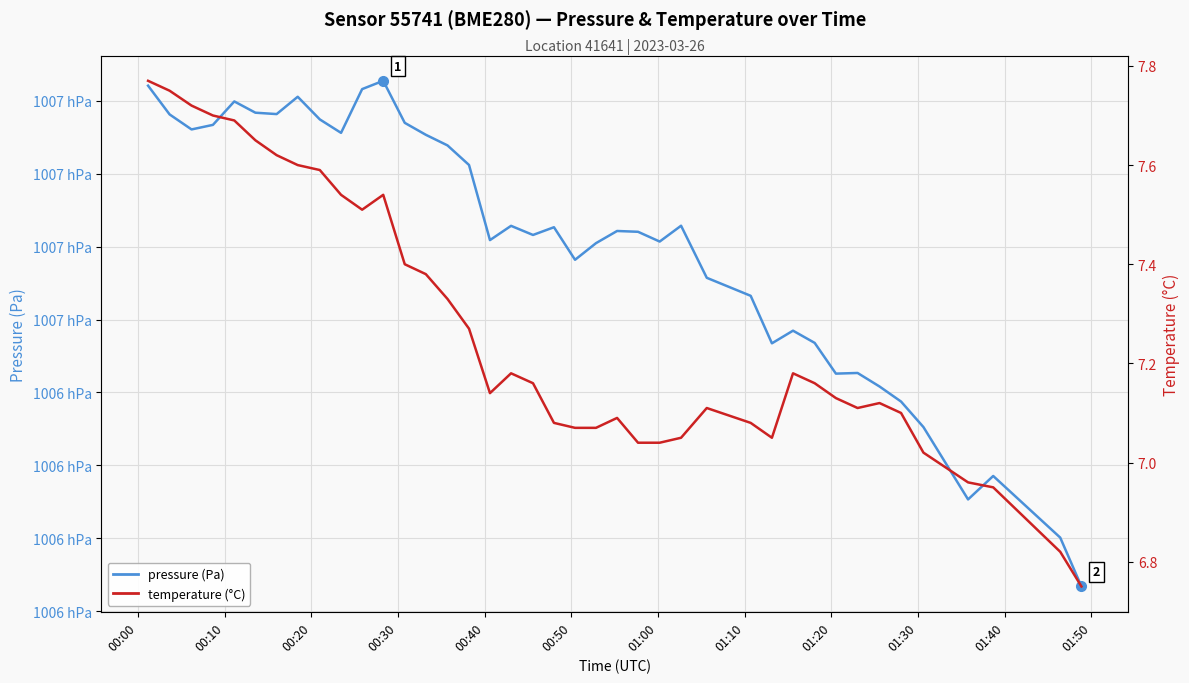

Which series has the largest range (max minus min)?

pressure (Pa)